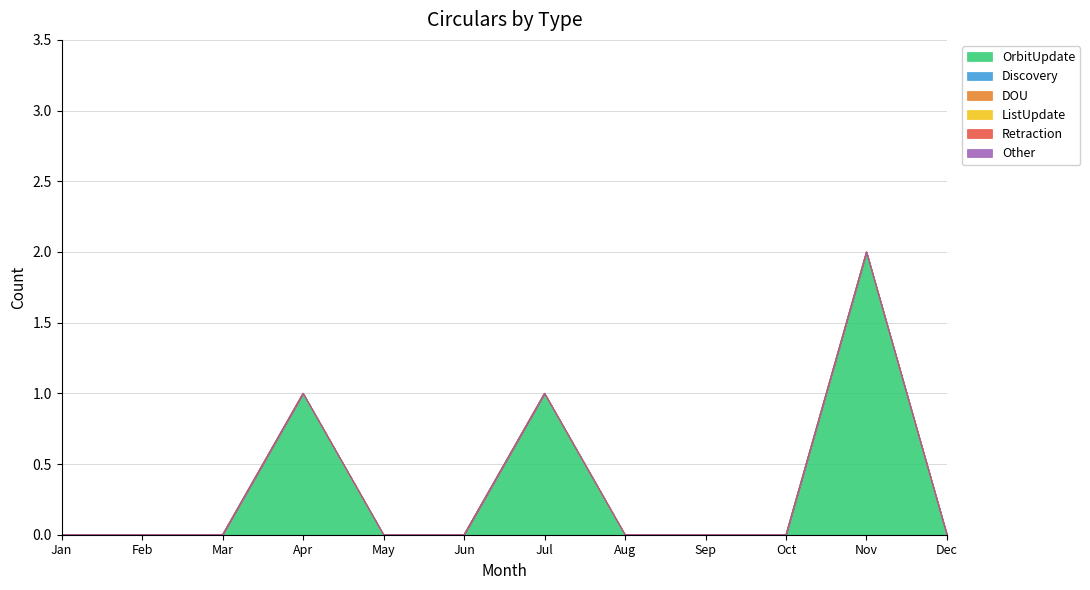

At which category is the sum across all series the highest?

Nov